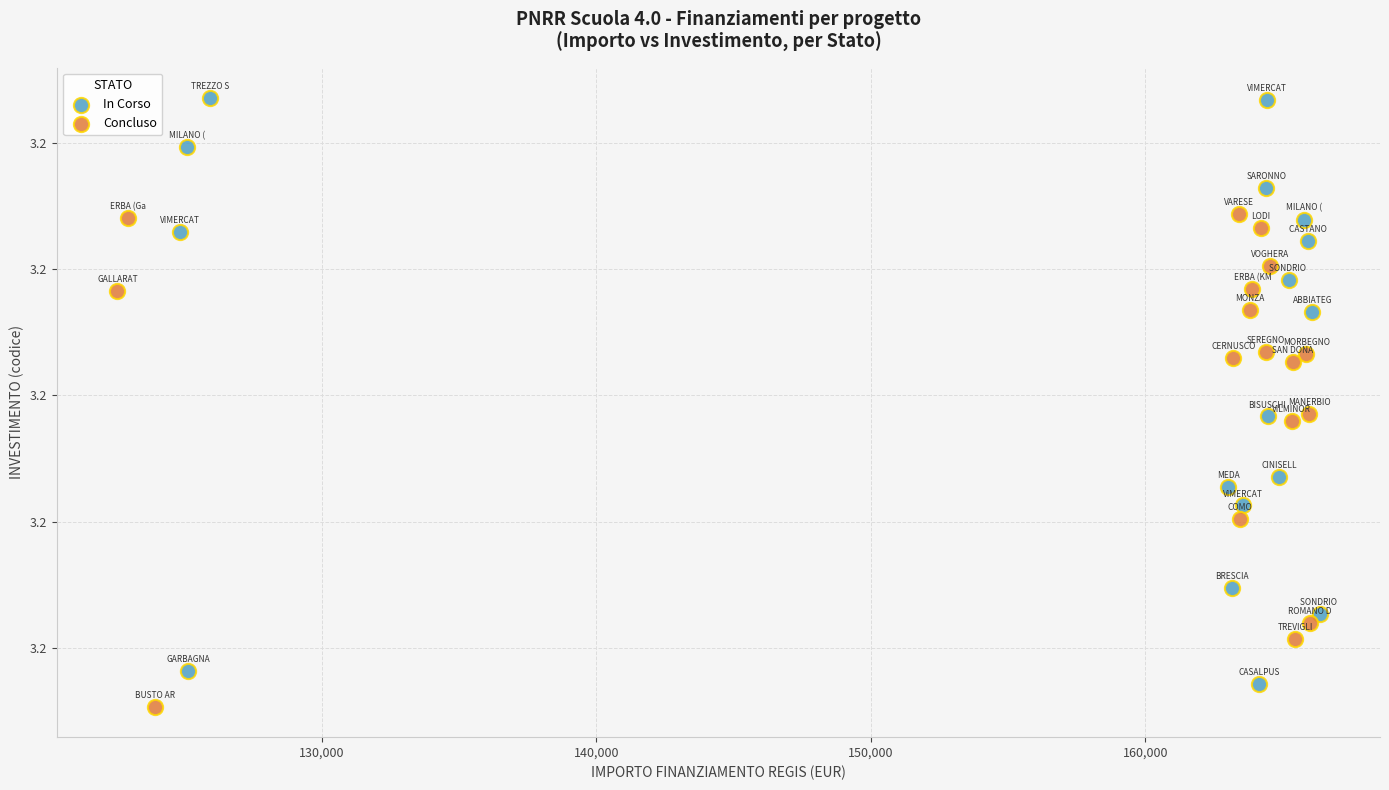

What are all the series names shown in the legend?

In Corso, Concluso